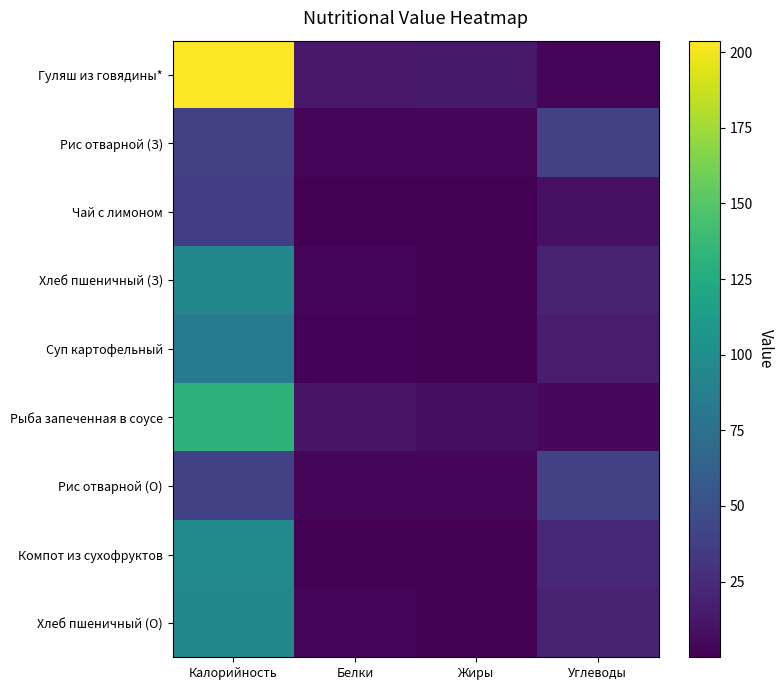

Reading left to right, what are all the values shown in this chart?

Гуляш из говядины*: Калорийность=203.8	Белки=13.9	Жиры=14.9	Углеводы=3.5
Рис отварной (З): Калорийность=40.0	Белки=3.8	Жиры=3.1	Углеводы=40.0
Чай с лимоном: Калорийность=38.0	Белки=0.1	Жиры=0.0	Углеводы=9.2
Хлеб пшеничный (З): Калорийность=94.0	Белки=3.2	Жиры=0.4	Углеводы=19.3
Суп картофельный: Калорийность=84.4	Белки=2.0	Жиры=1.4	Углеводы=15.9
Рыба запеченная в соусе: Калорийность=131.6	Белки=10.8	Жиры=7.7	Углеводы=4.7
Рис отварной (О): Калорийность=40.0	Белки=3.8	Жиры=3.1	Углеводы=40.0
Компот из сухофруктов: Калорийность=96.7	Белки=0.7	Жиры=0.1	Углеводы=23.1
Хлеб пшеничный (О): Калорийность=94.0	Белки=3.2	Жиры=0.4	Углеводы=19.3